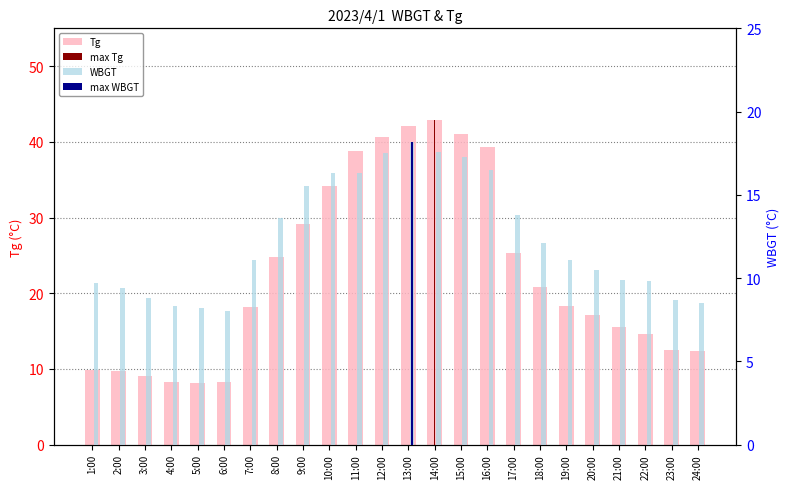

At how many categories does at least one series exceed 41?

2